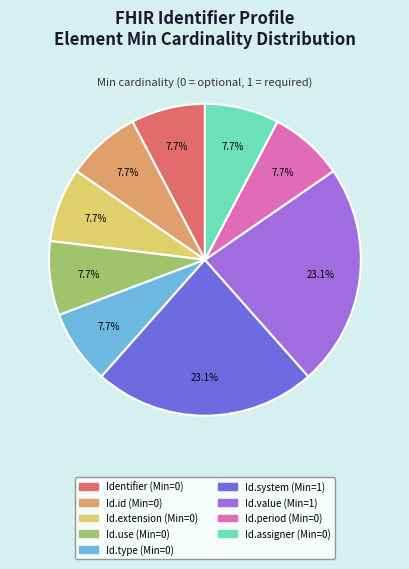

Is there any slice that represents more than half of the pie?

No